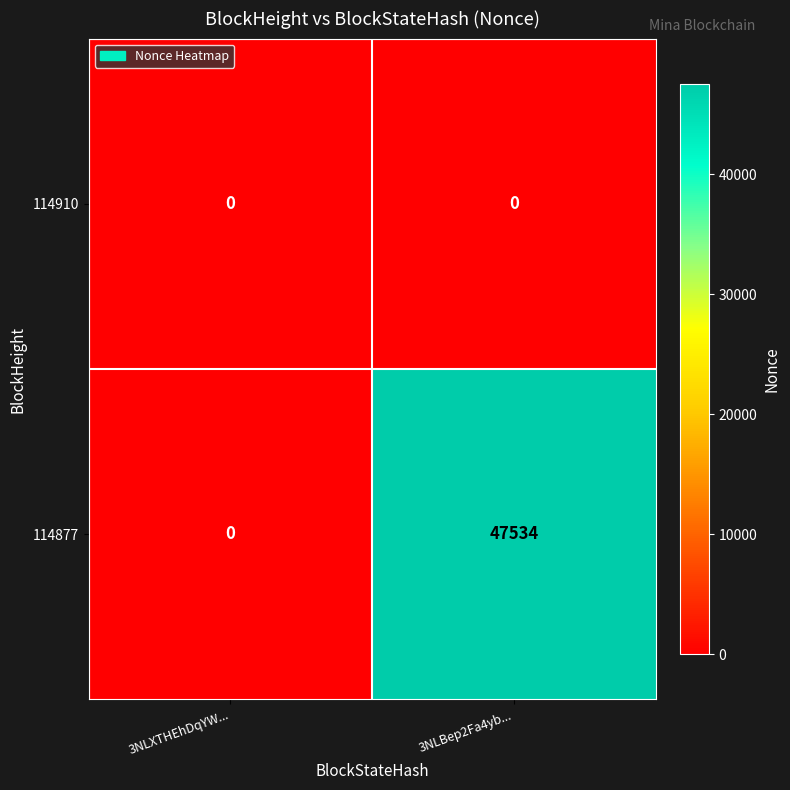

Reading left to right, list all the values displayed in this chart.

114910: 3NLXTHEhDqYW...=0	3NLBep2Fa4yb...=0
114877: 3NLXTHEhDqYW...=0	3NLBep2Fa4yb...=47534